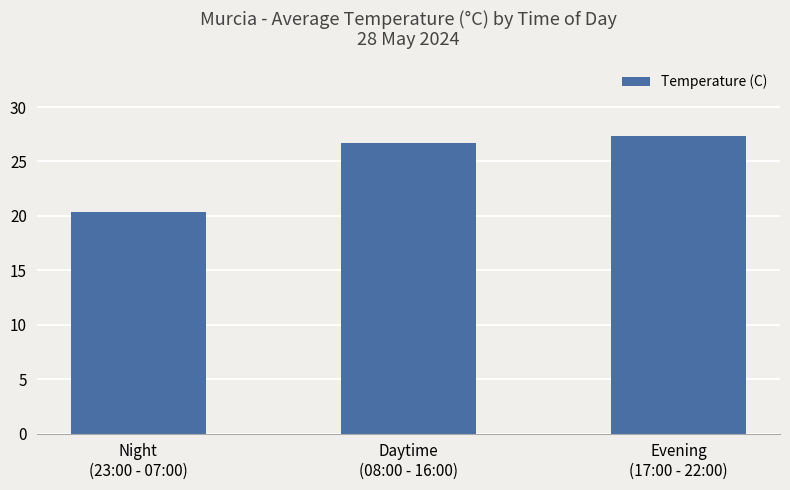

What is the difference between the maximum and minimum values?

6.9